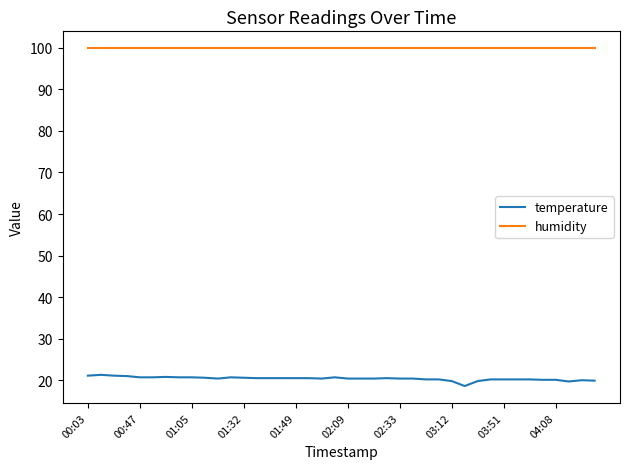

List the series in order of their overall mean, highest first.

humidity, temperature